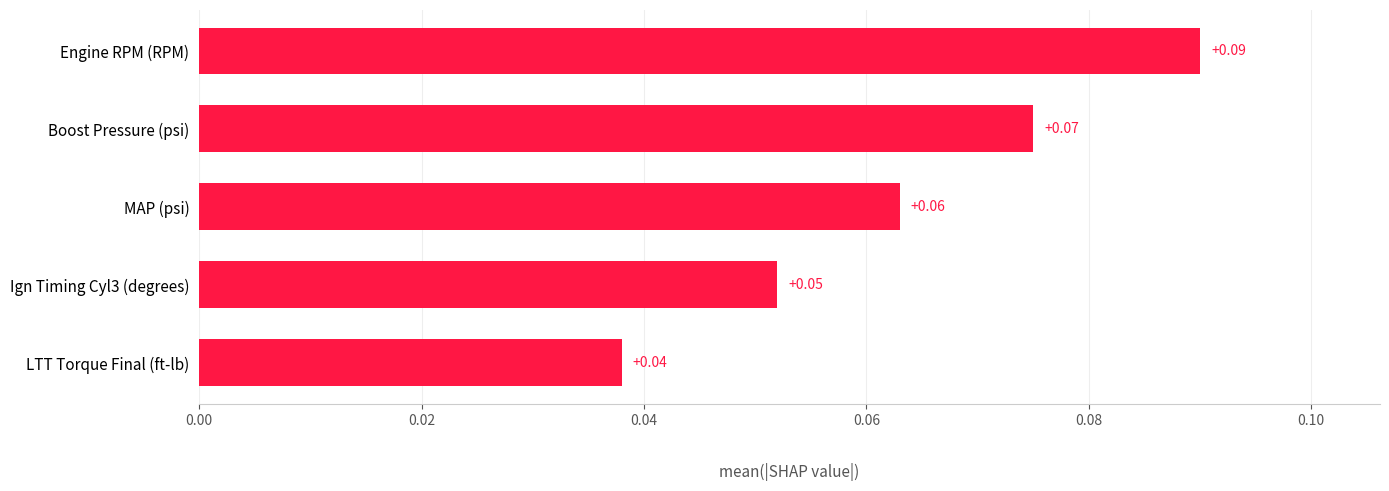

What is the sum of all values?

0.3